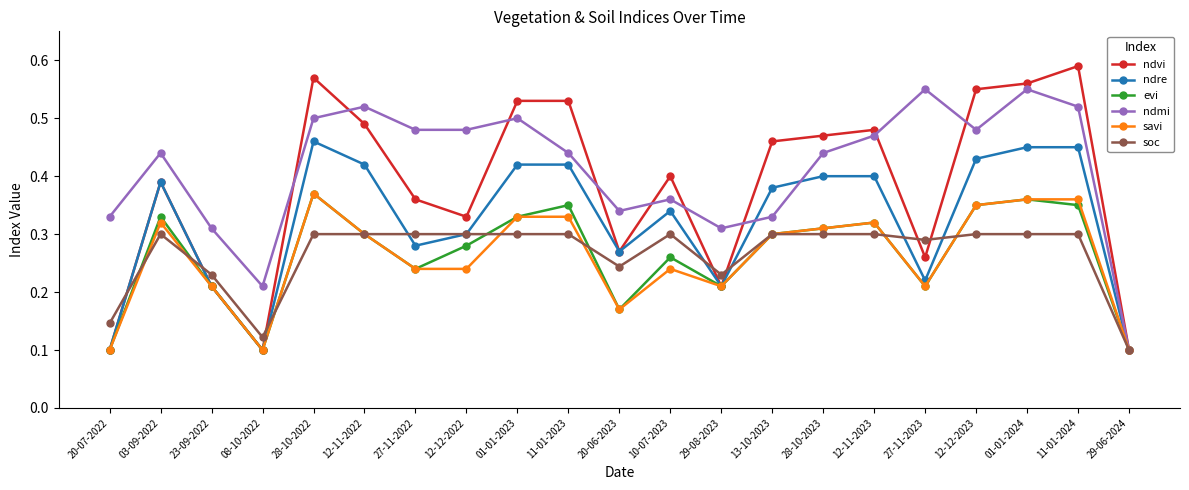

How many ndvi values are between 0 and 1?

21